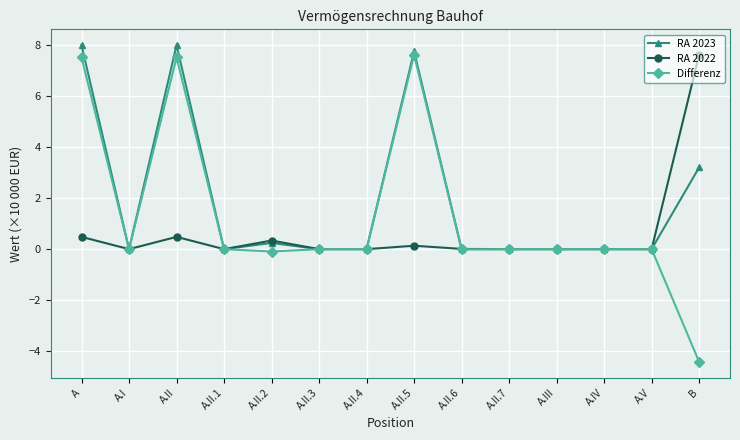

Which series has the widest spread of values?

Differenz